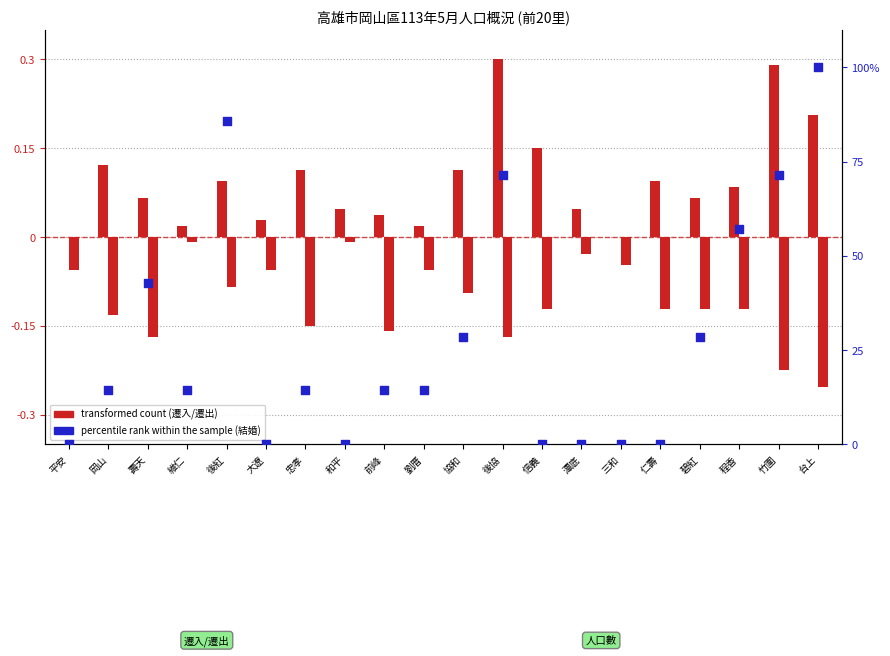

At which category is the sum across all series the highest?

台上